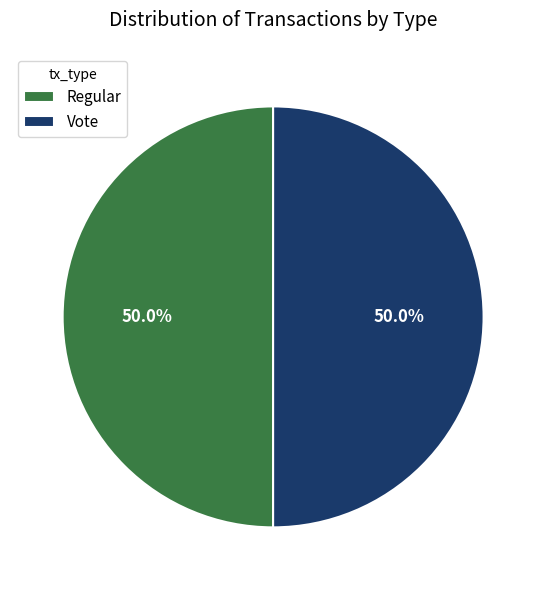

What portion of the pie excludes Regular?

50.0%